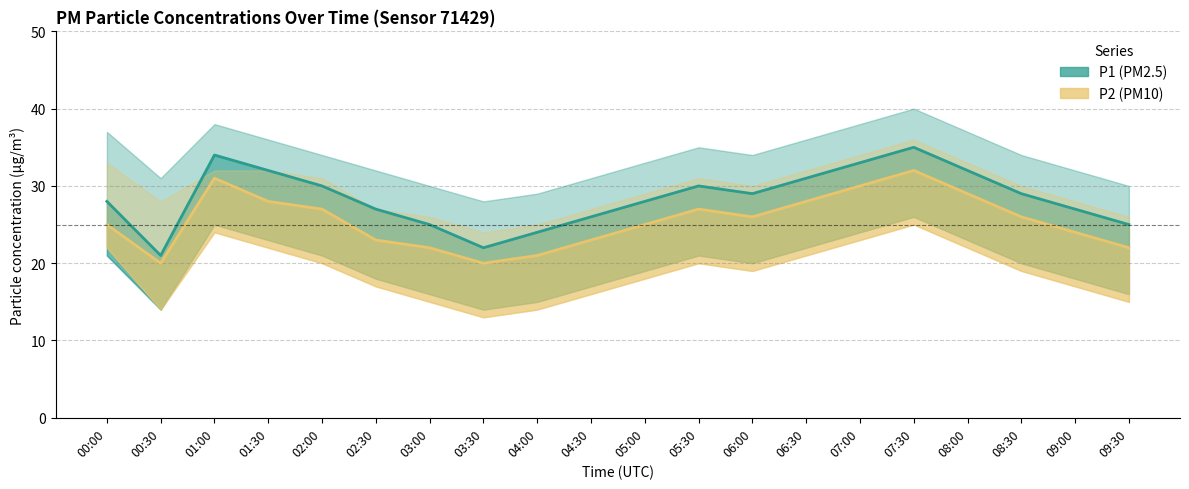

What is the value of the P2 (PM10) point at the 19th from the left?

24